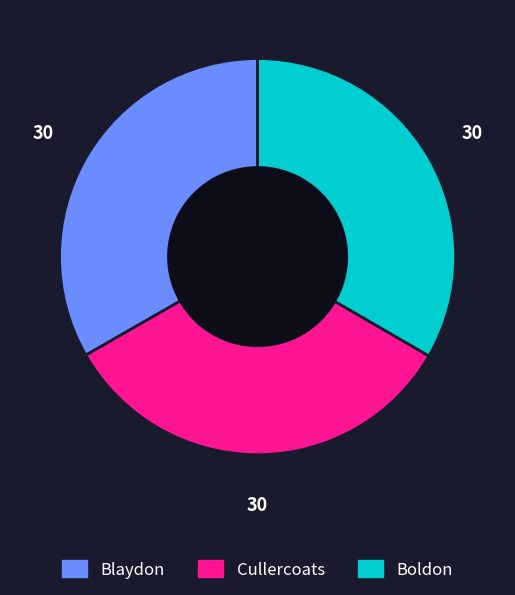

True or false: Cullercoats accounts for 33% of the total.

True